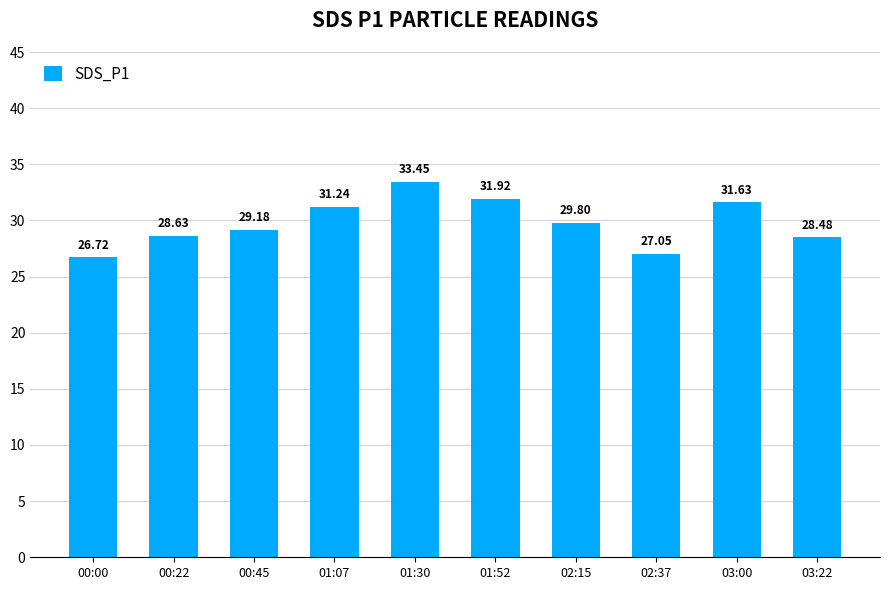

The chart shows a value of 28.5 at 03:22. True or false?

True